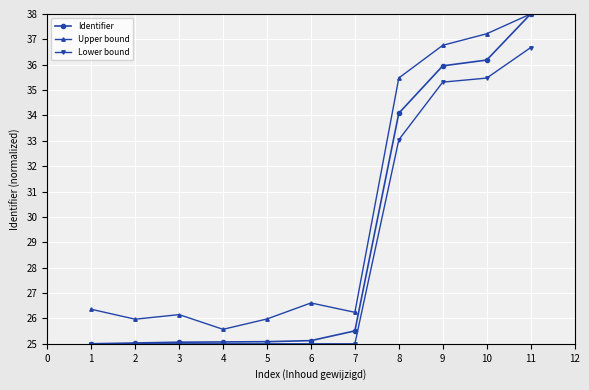

What is the sum of the Lower bound values at 6 and 5?

50.0